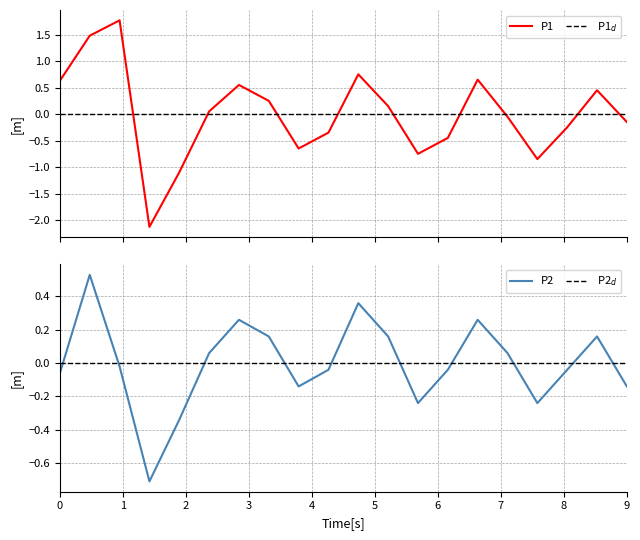

What is the lowest value of the P2 series?

-0.7